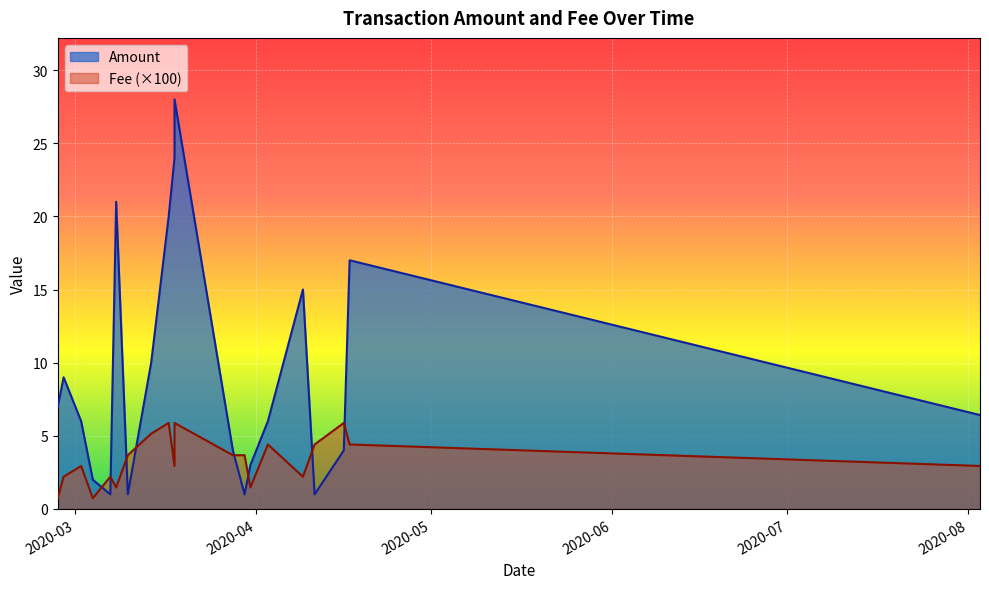

Which series has the widest spread of values?

Amount